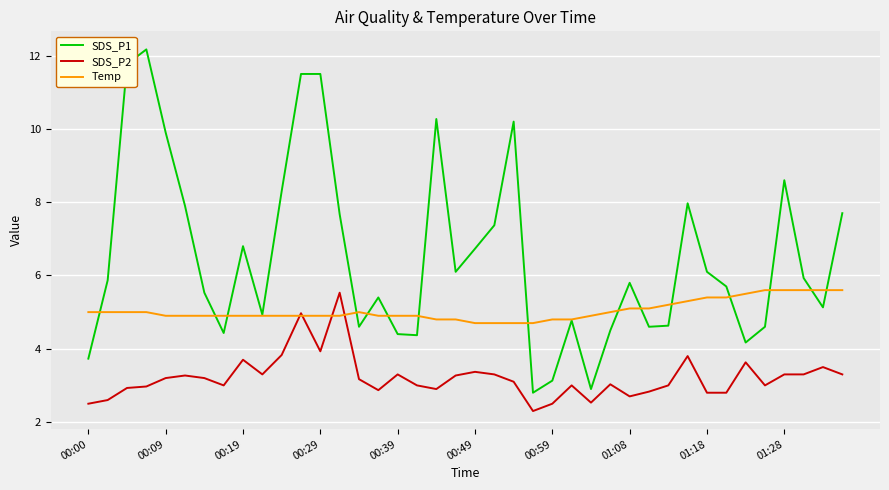

Which series has the largest total across all categories?

SDS_P1